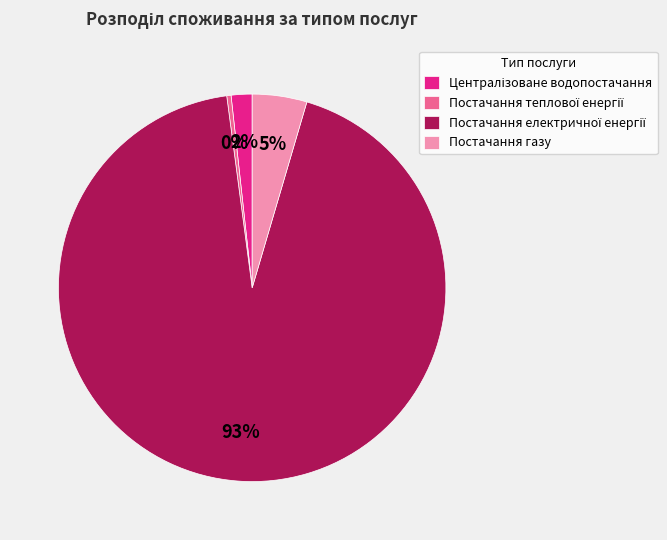

Is there a majority slice in this chart?

Yes